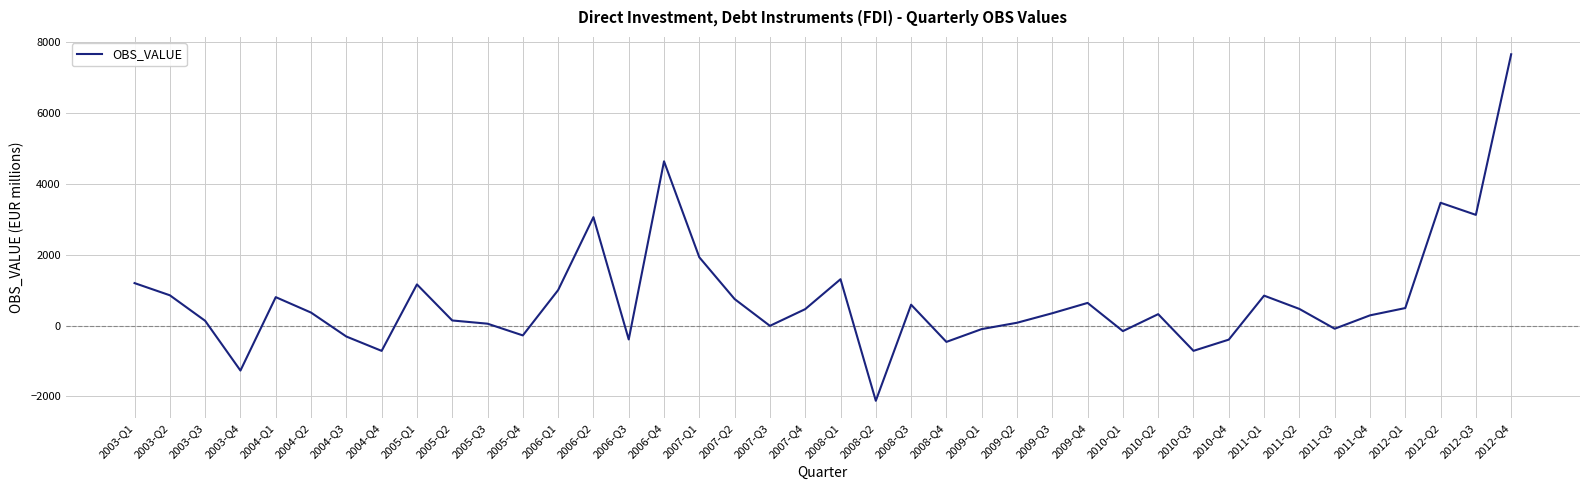

What position from the left is 2005-Q4?

12